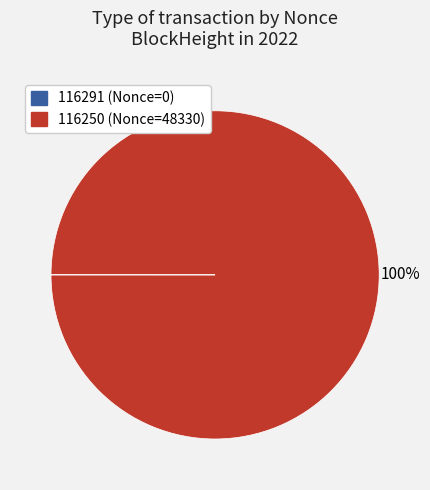

Which category has the biggest portion of the pie?

116250